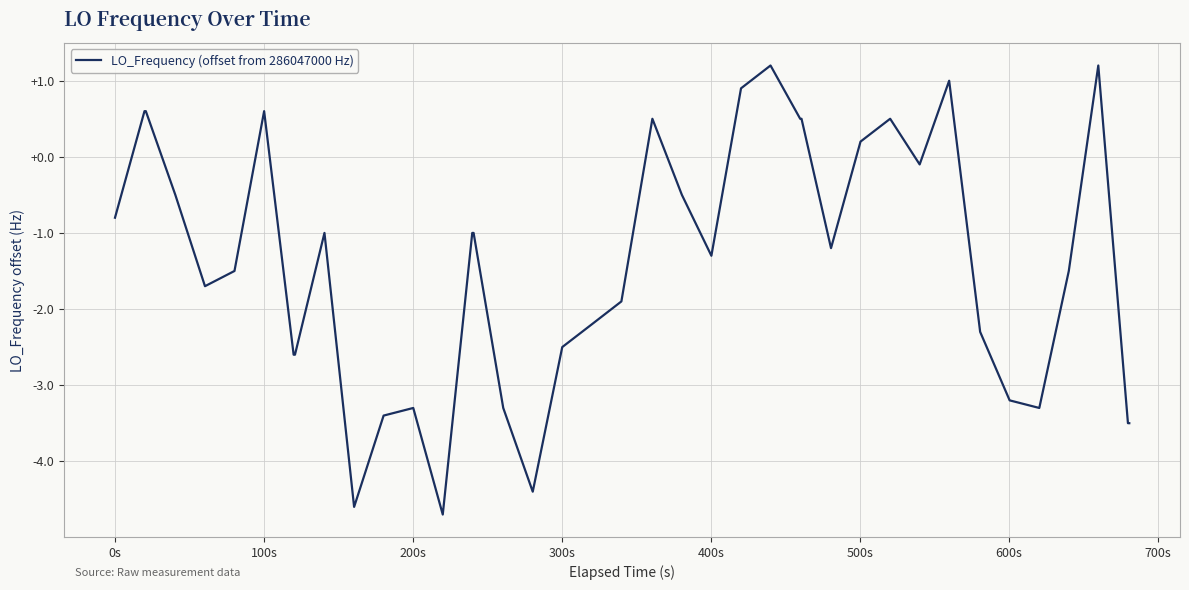

What is the minimum value shown in the chart?

-4.7